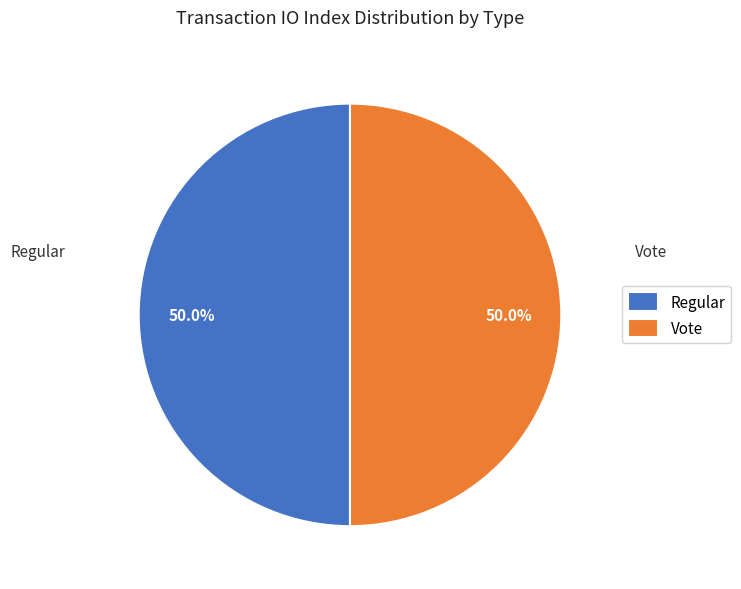

How many slices are in this pie chart?

2